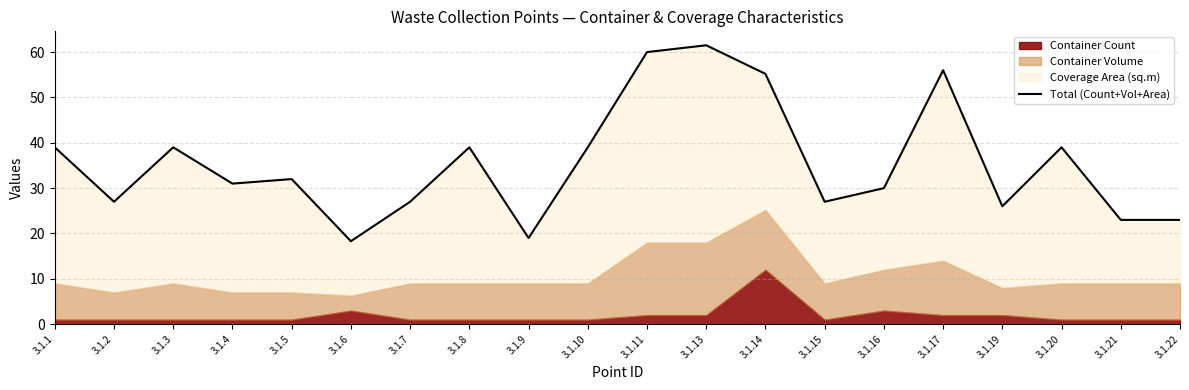

What is the minimum value shown in the chart?

18.3